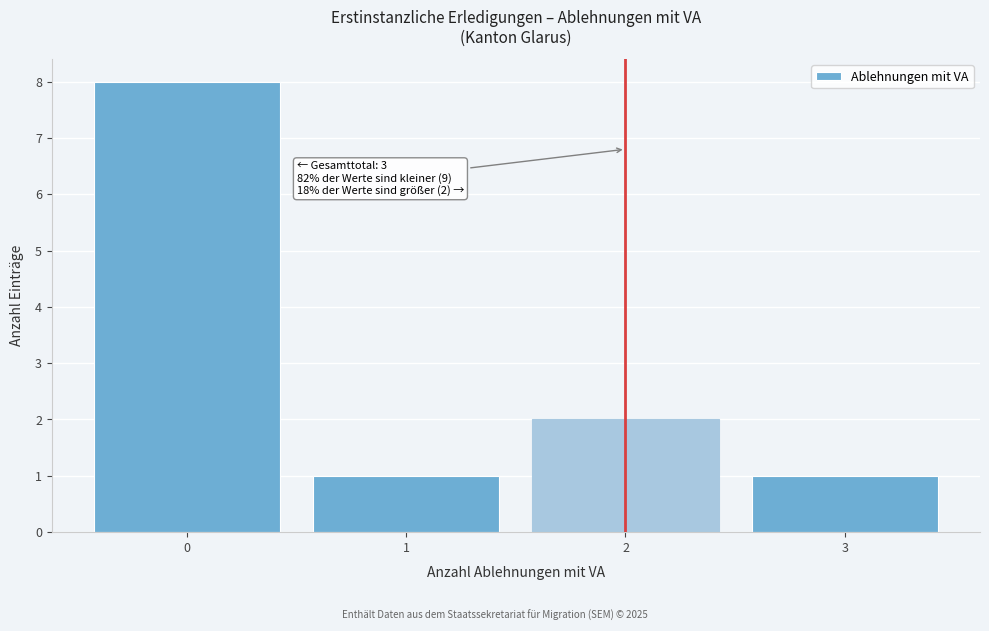

Over which range of the x-axis is the bar tallest?

-0.5 to 0.5